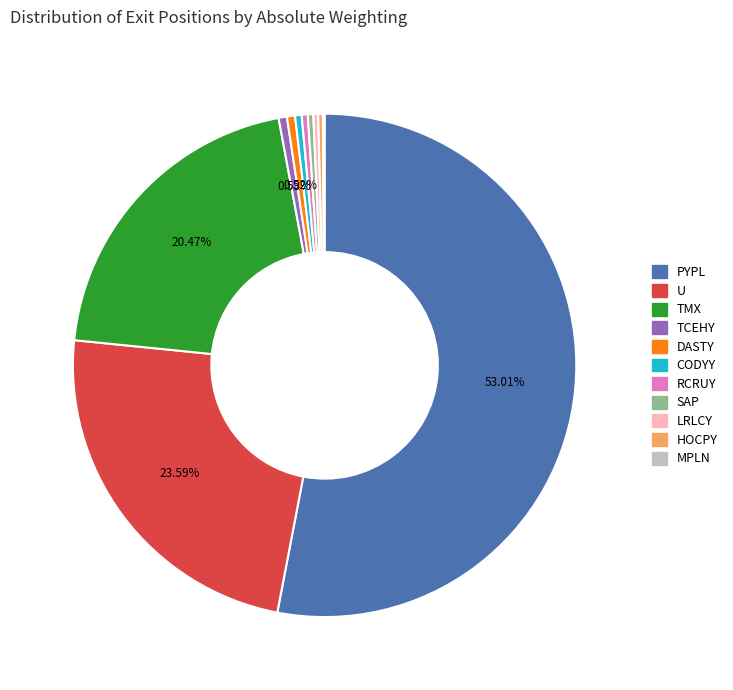

Between TMX and HOCPY, which is larger?

TMX